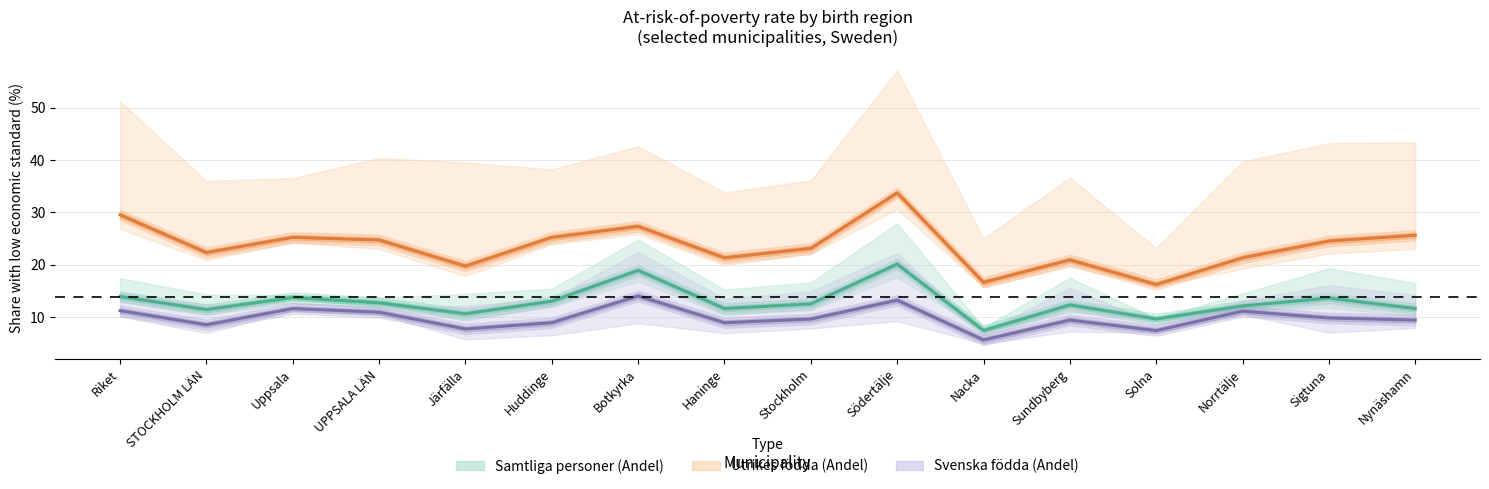

Between UPPSALA LÄN and Sundbyberg, which series saw the biggest shift?

Utrikes födda (Andel)